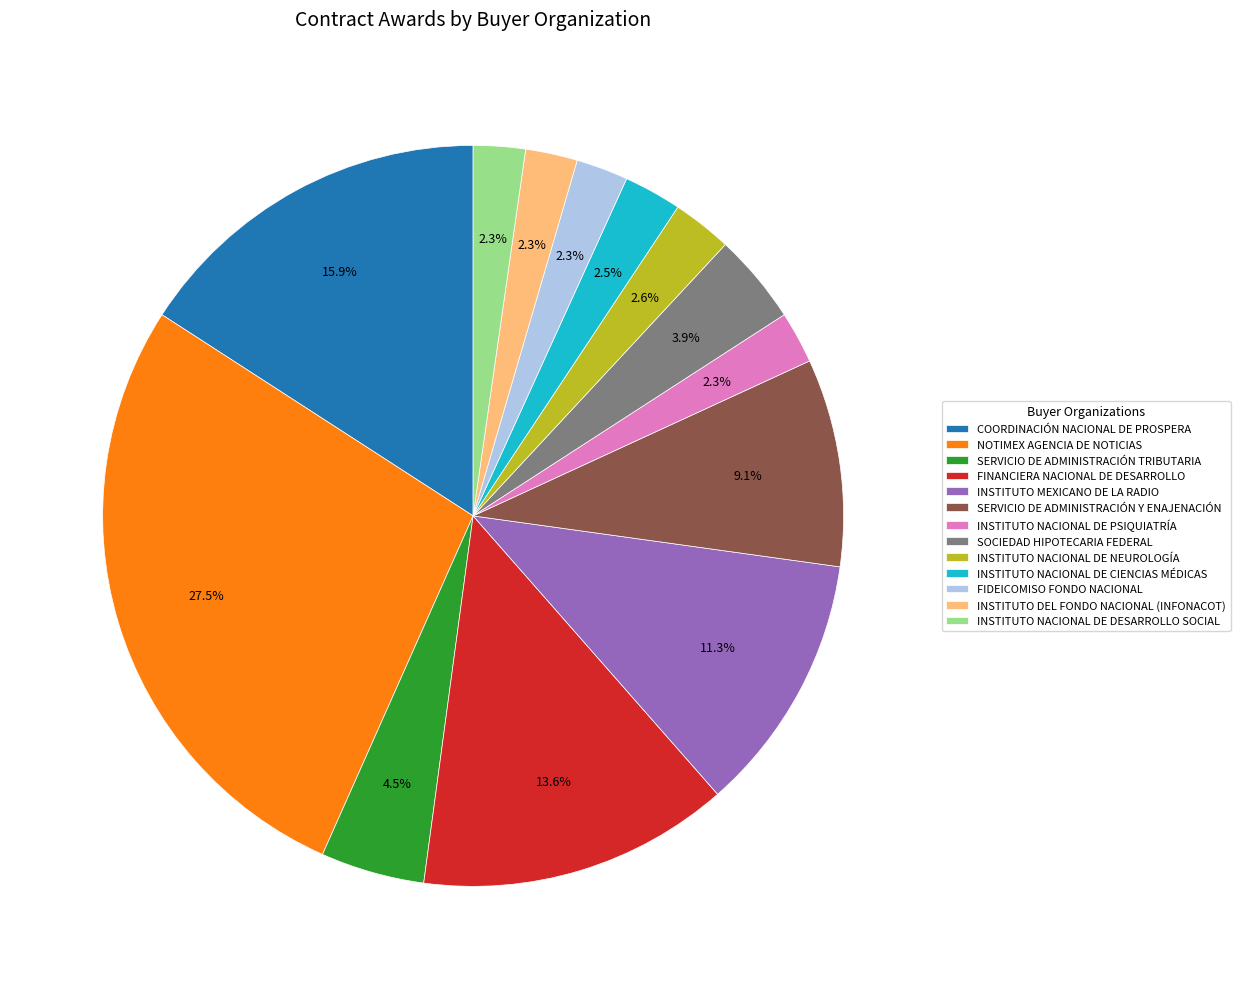

Is it true that FINANCIERA NACIONAL DE DESARROLLO is 14% of the pie?

True